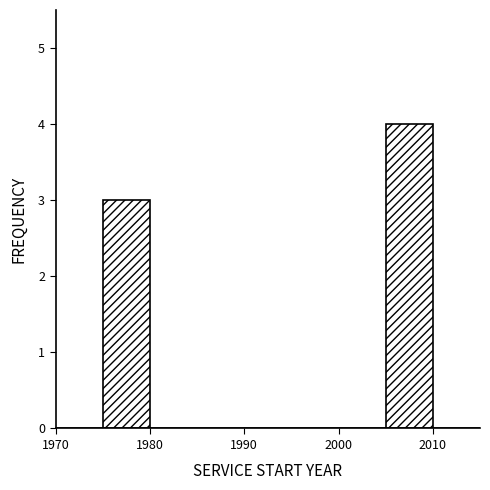

Reading left to right, list every bar in this chart as the range it spans on the x-axis followed by its height. The values are not printed on the chart, so give them approximately, as read against the axis.

1970 to 1975: 0
1975 to 1980: 3
1980 to 1985: 0
1985 to 1990: 0
1990 to 1995: 0
1995 to 2000: 0
2000 to 2005: 0
2005 to 2010: 4
2010 to 2015: 0